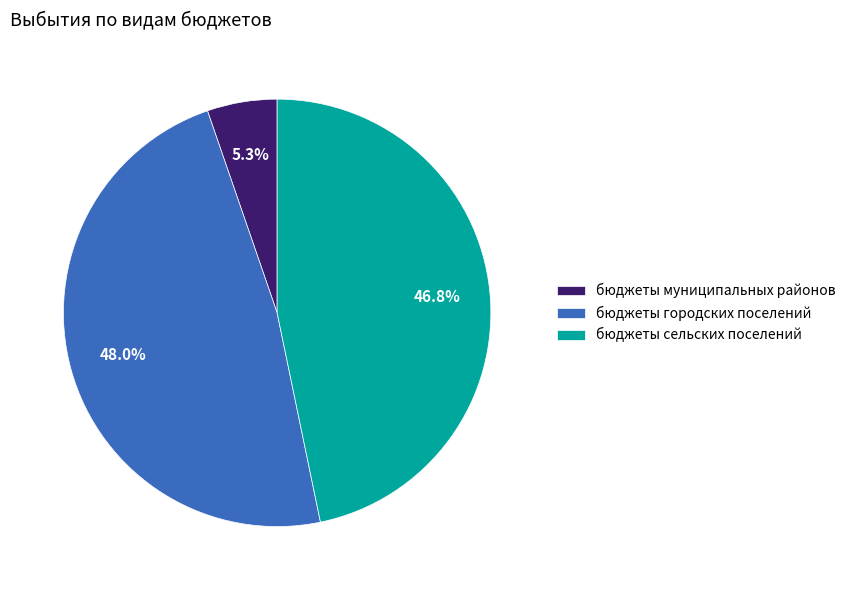

Is there any slice that represents more than half of the pie?

No